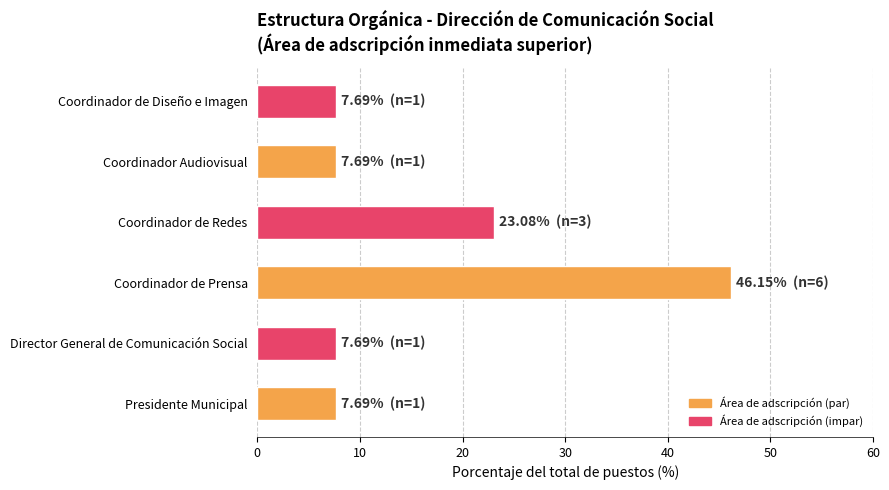

What is the average value?

16.7